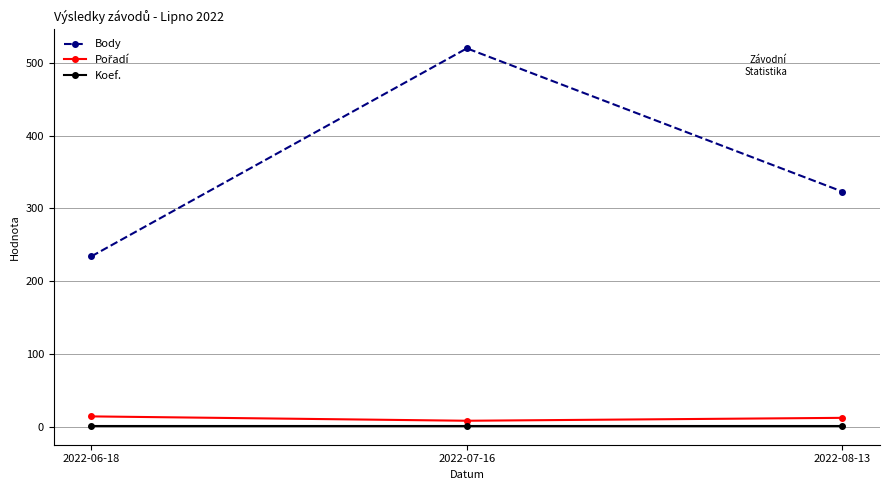

Which series has the widest spread of values?

Body